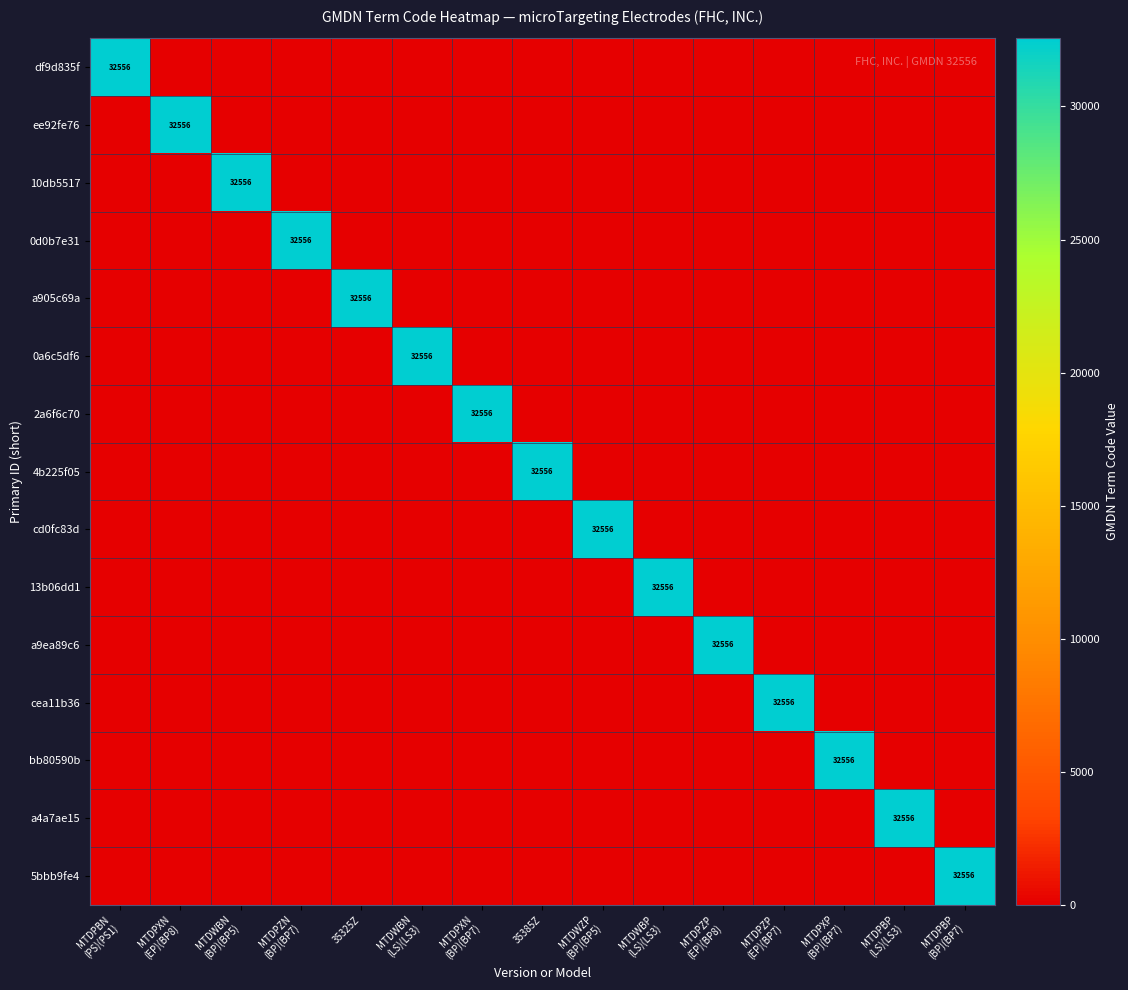

Which has a higher value, MTDWBN
(BP)(BP5) or MTDWBP
(LS)(LS3)?

MTDWBN
(BP)(BP5)